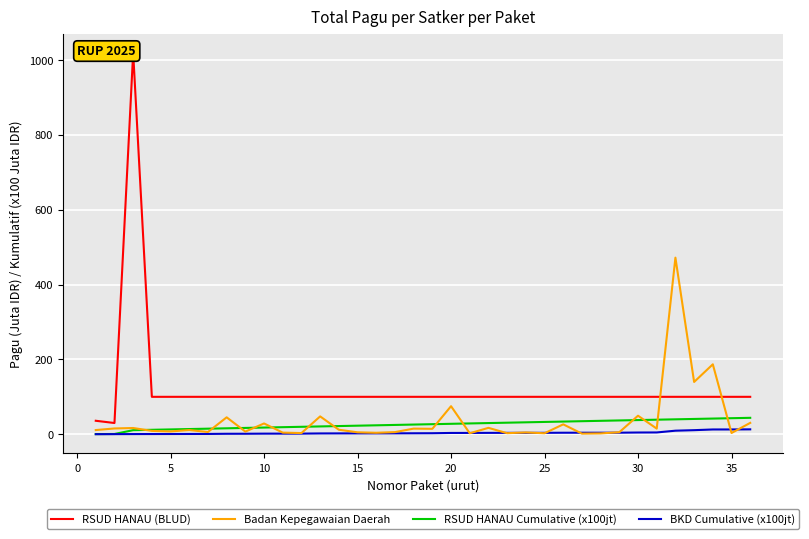

Between 20 and 35, which is larger?

20